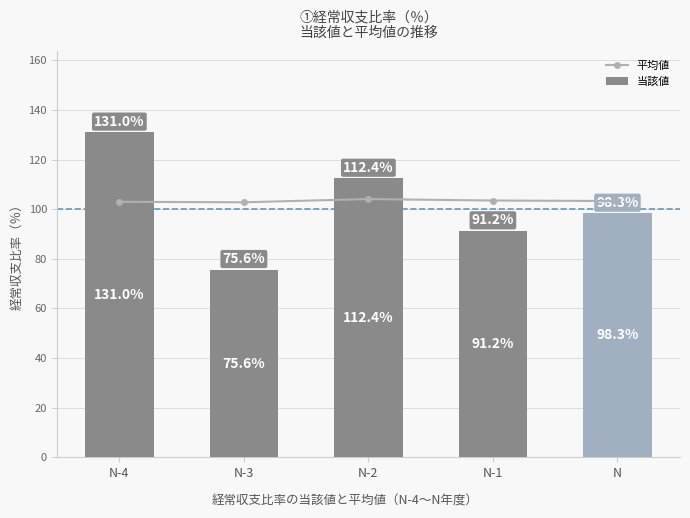

Rank the series at N from highest to lowest value.

平均値, 当該値